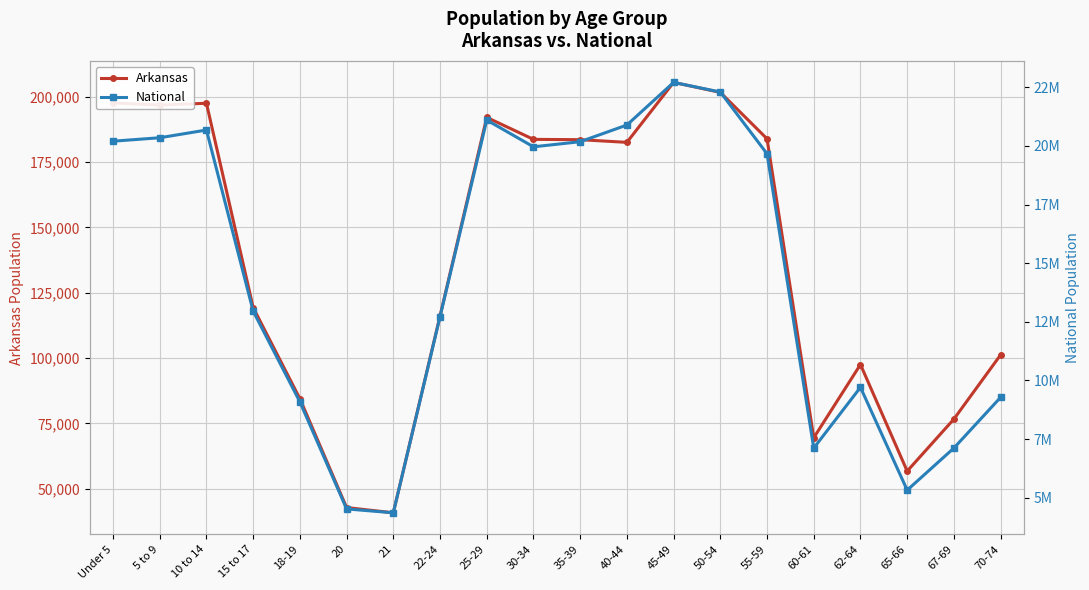

At how many categories does at least one series exceed 20225780?

6